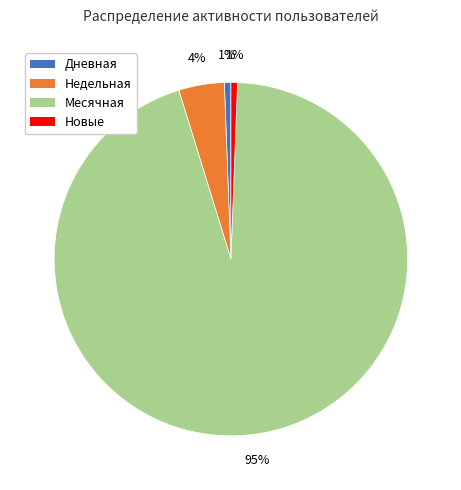

Which category accounts for the majority?

Месячная